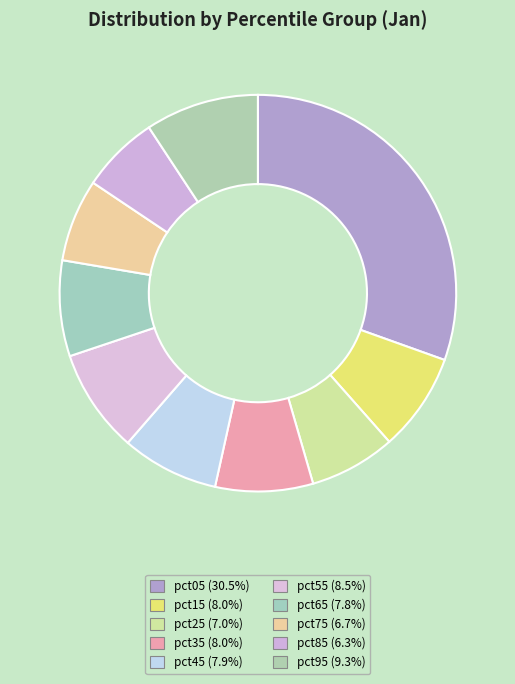

Is pct75 the majority of the pie?

No